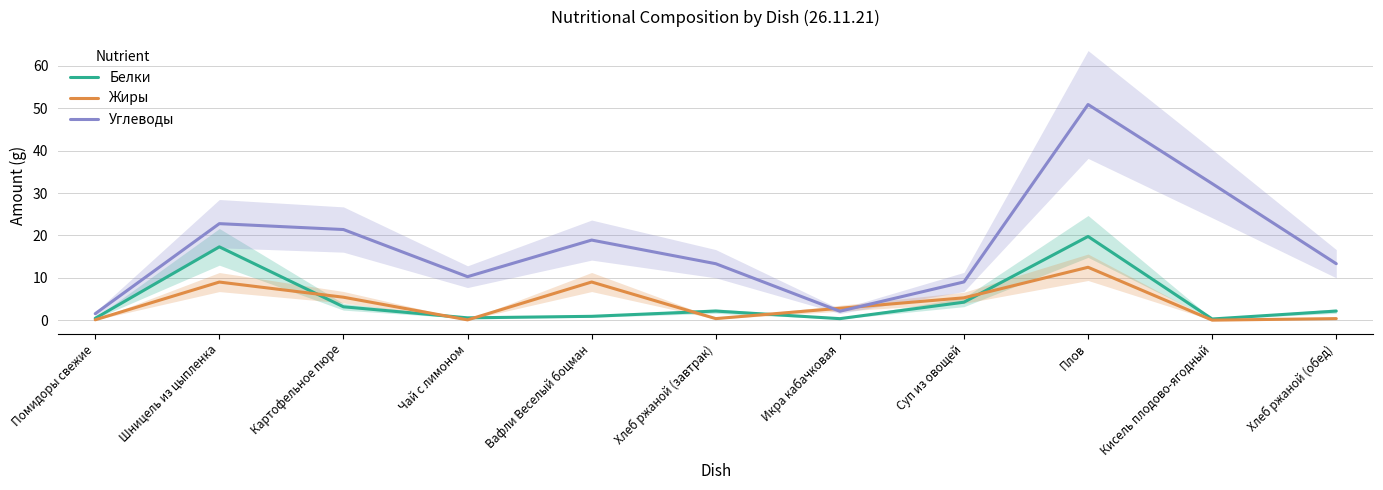

Reading right to left, extract all data points from this chart.

Белки: Хлеб ржаной (обед)=2.1	Кисель плодово-ягодный=0.3	Плов=19.8	Суп из овощей=4.2	Икра кабачковая=0.3	Хлеб ржаной (завтрак)=2.1	Вафли Веселый боцман=0.9	Чай с лимоном=0.5	Картофельное пюре=3.1	Шницель из цыпленка=17.3	Помидоры свежие=0.4
Жиры: Хлеб ржаной (обед)=0.4	Кисель плодово-ягодный=0.0	Плов=12.5	Суп из овощей=5.3	Икра кабачковая=2.8	Хлеб ржаной (завтрак)=0.4	Вафли Веселый боцман=9.0	Чай с лимоном=0.1	Картофельное пюре=5.4	Шницель из цыпленка=9.0	Помидоры свежие=0.1
Углеводы: Хлеб ржаной (обед)=13.3	Кисель плодово-ягодный=32.2	Плов=50.9	Суп из овощей=9.0	Икра кабачковая=2.1	Хлеб ржаной (завтрак)=13.3	Вафли Веселый боцман=18.9	Чай с лимоном=10.3	Картофельное пюре=21.4	Шницель из цыпленка=22.8	Помидоры свежие=1.5